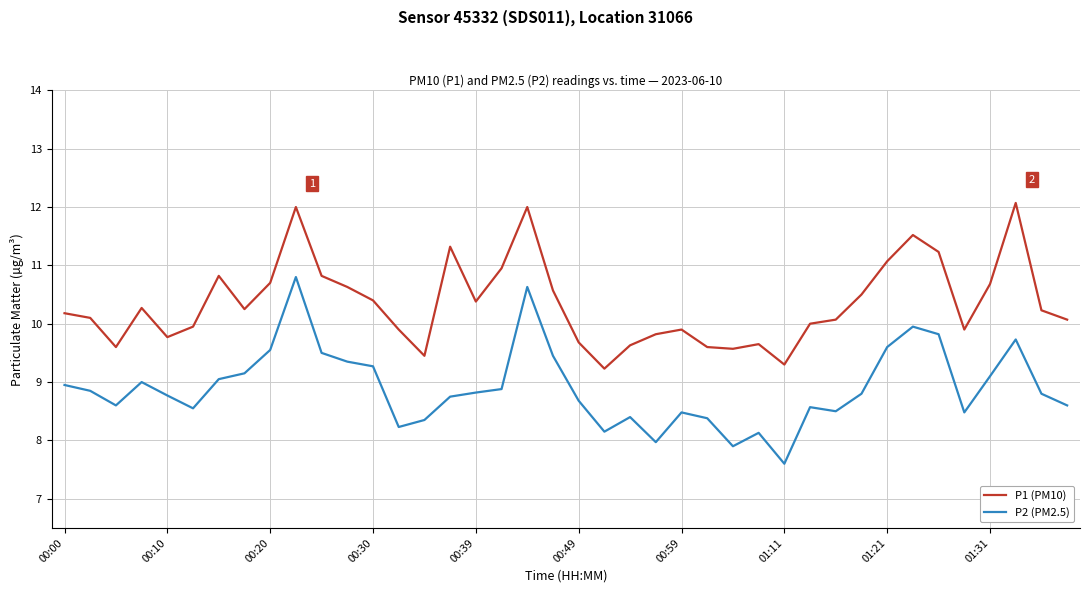

List the series in order of their overall mean, lowest first.

P2 (PM2.5), P1 (PM10)